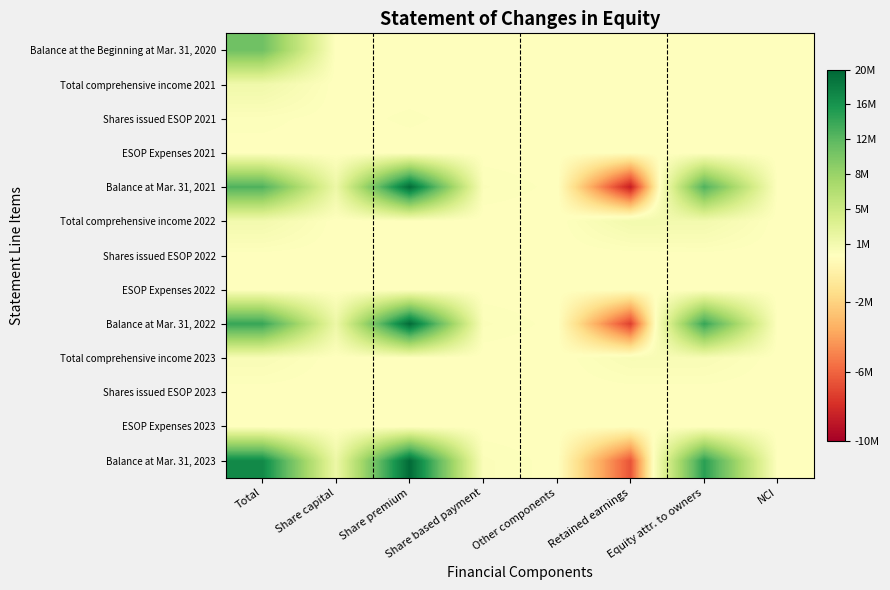

At which category does the chart reach its peak across all series?

Share premium